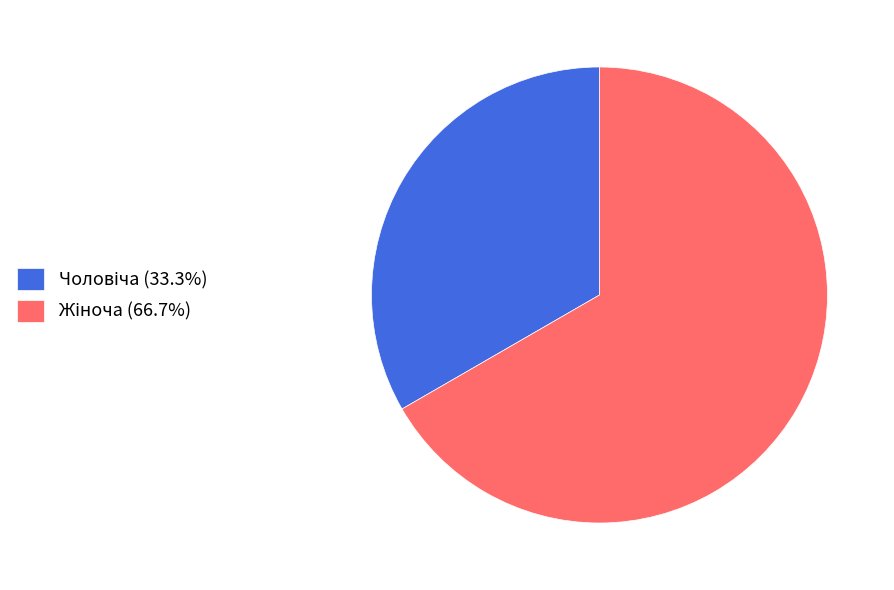

Is there any slice that represents more than half of the pie?

Yes